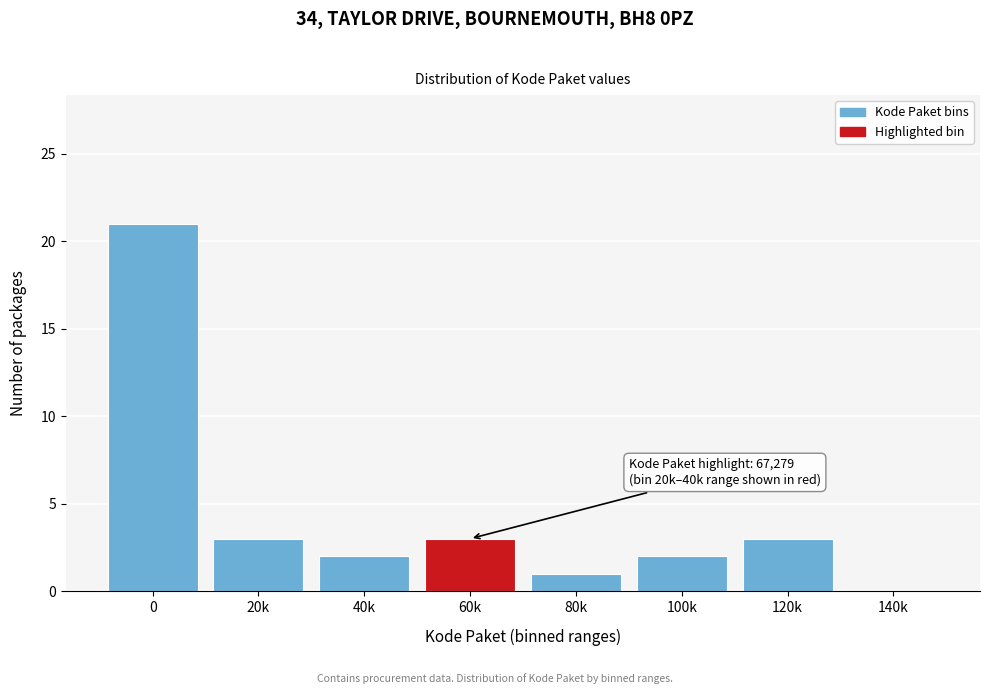

Reading left to right, list all the values displayed in this chart.

0=21	20k=3	40k=2	60k=3	80k=1	100k=2	120k=3	140k=0